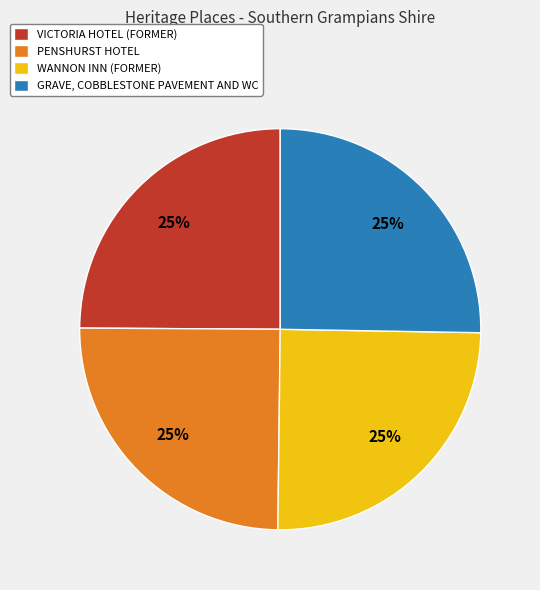

To the nearest percent, what portion does PENSHURST HOTEL represent?

25%